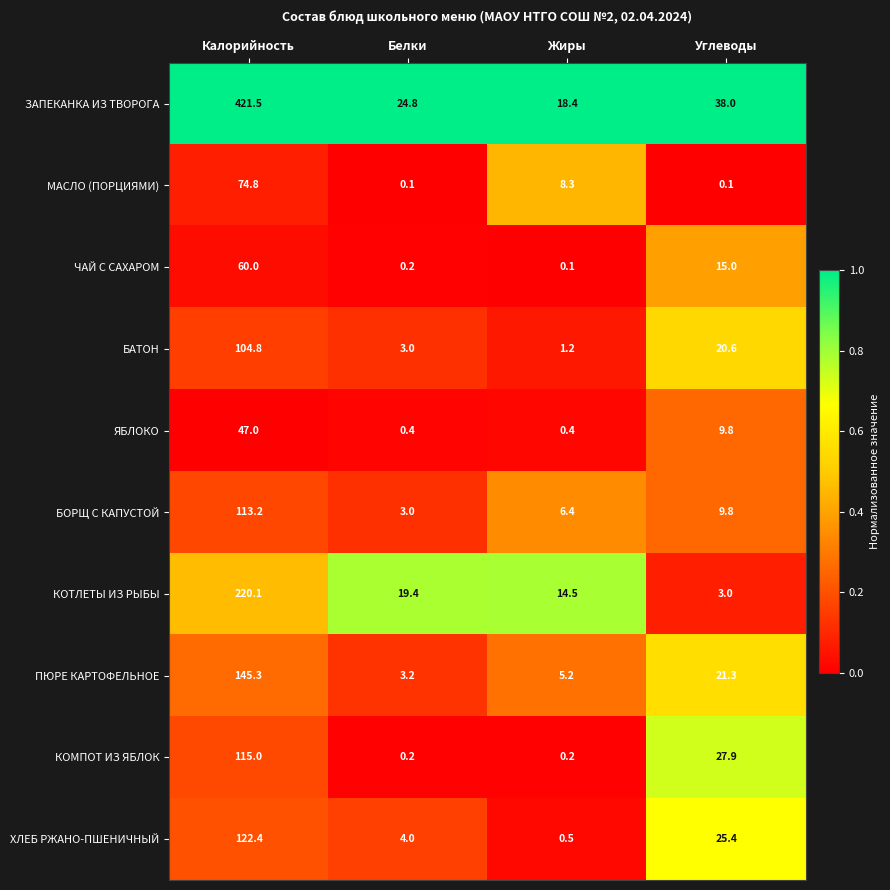

The БАТОН series shows 3.0 at Белки. True or false?

True